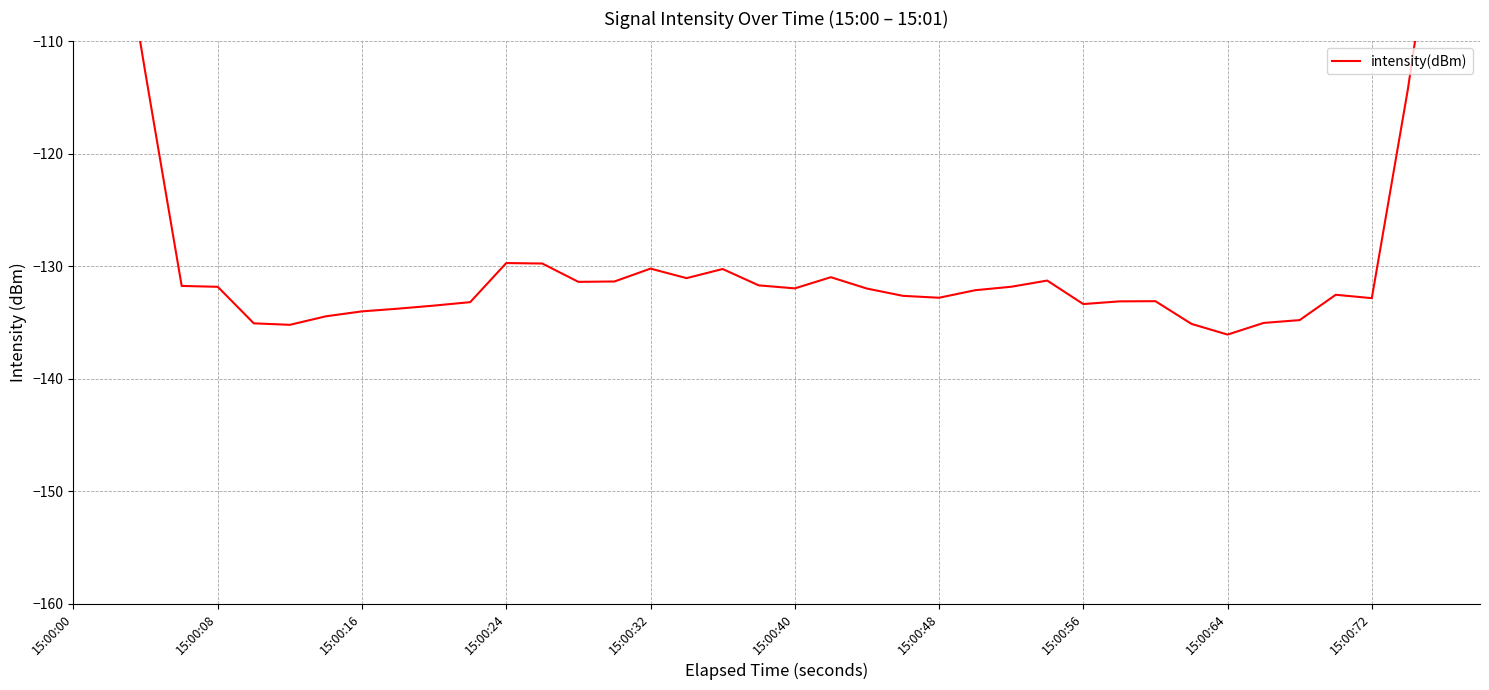

What is the smallest value displayed?

-136.1